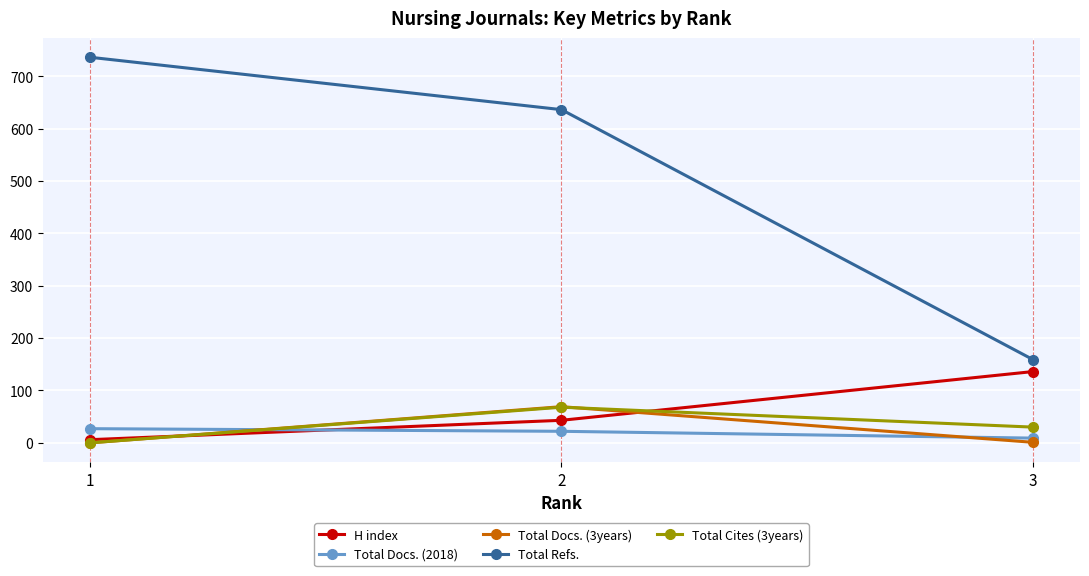

What is the maximum value shown in the chart?

736